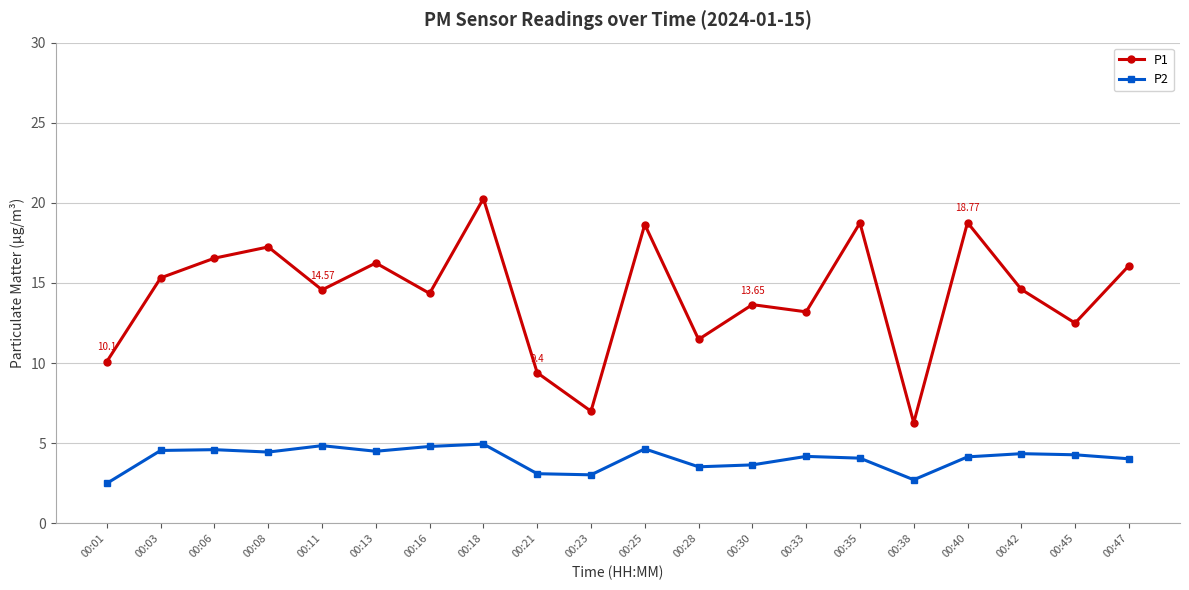

Which series has the largest range (max minus min)?

P1